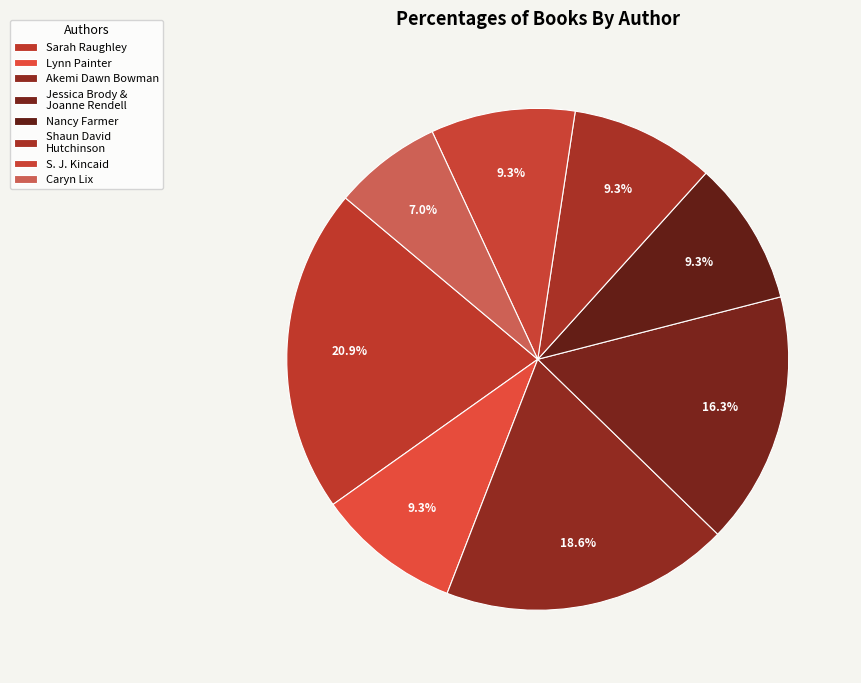

Count the number of slices in the pie.

8